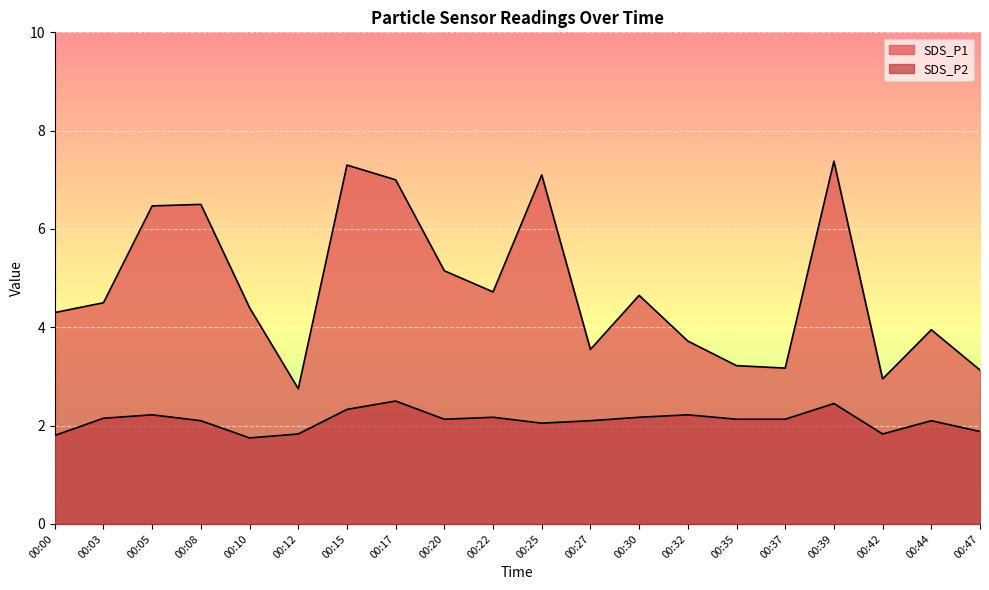

At 00:39, list the series in order from smallest to largest.

SDS_P2, SDS_P1